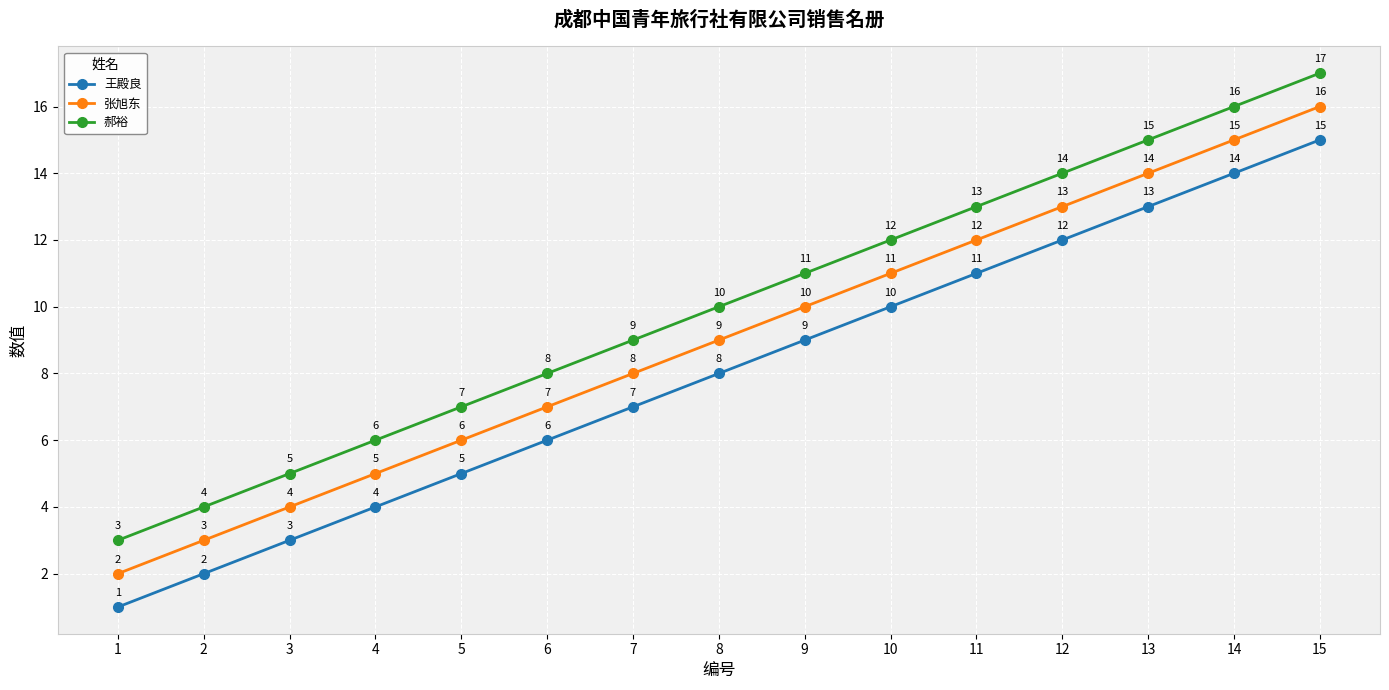

What is the sum of all 王殿良 values?

120